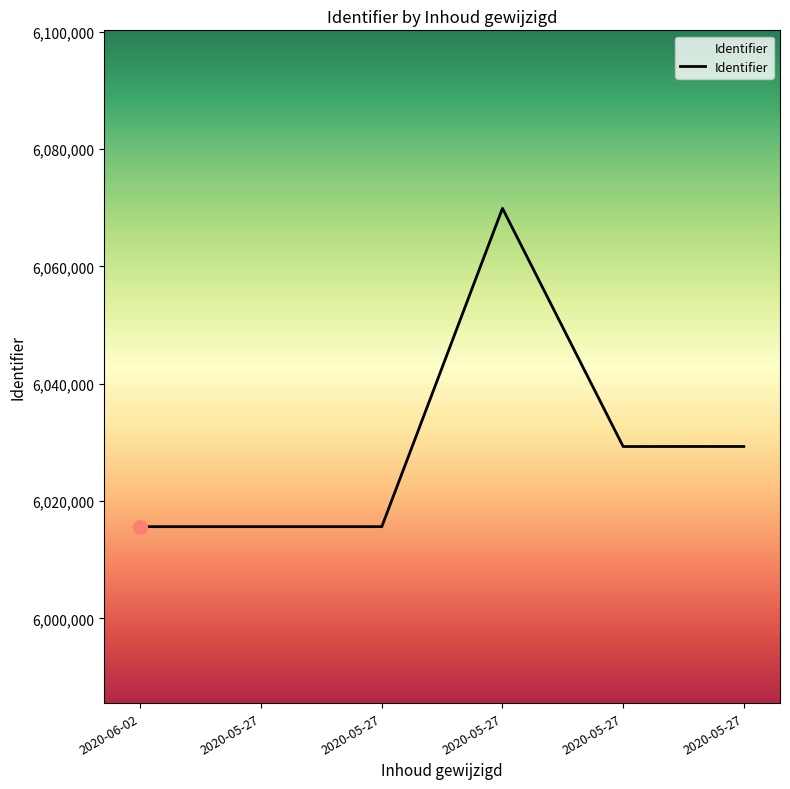

Count the number of categories in the chart.

6